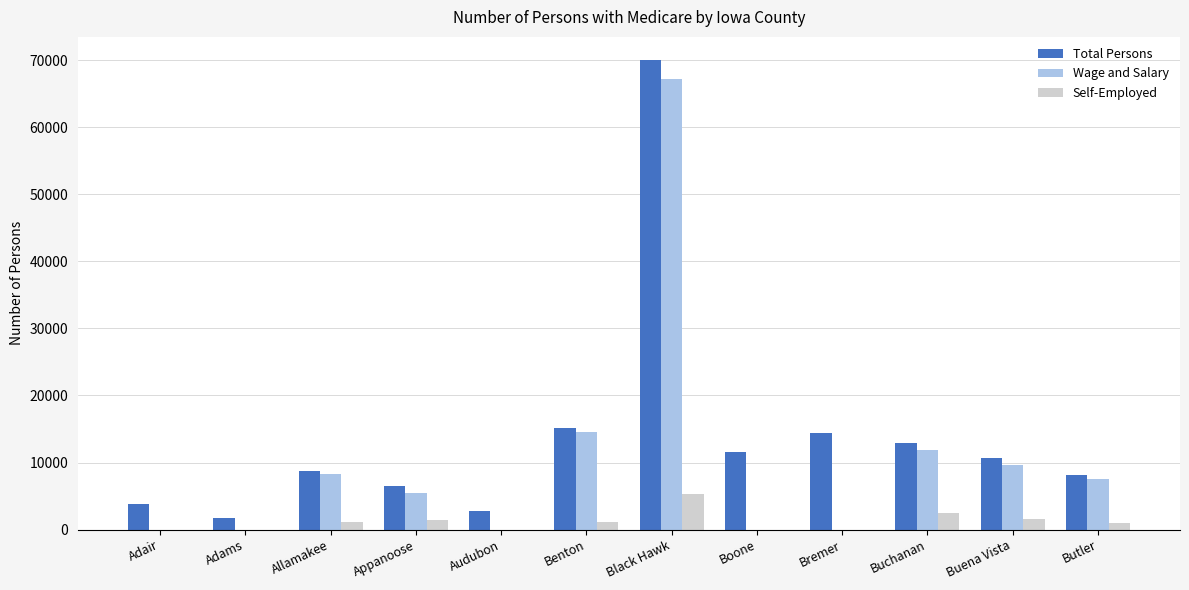

Which series changed the most between Benton and Butler?

Wage and Salary